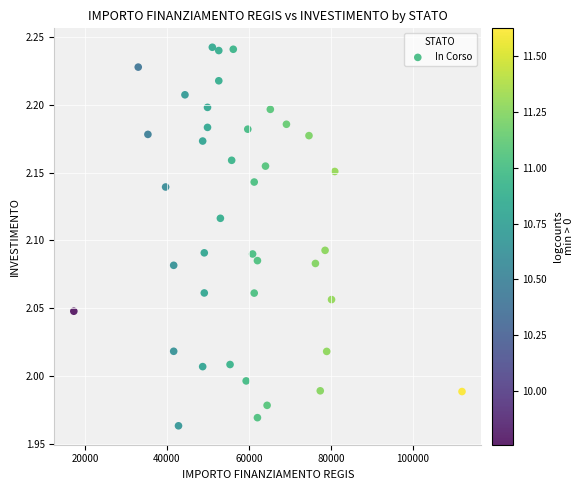

What is the range of Y values (max minus min)?

0.3